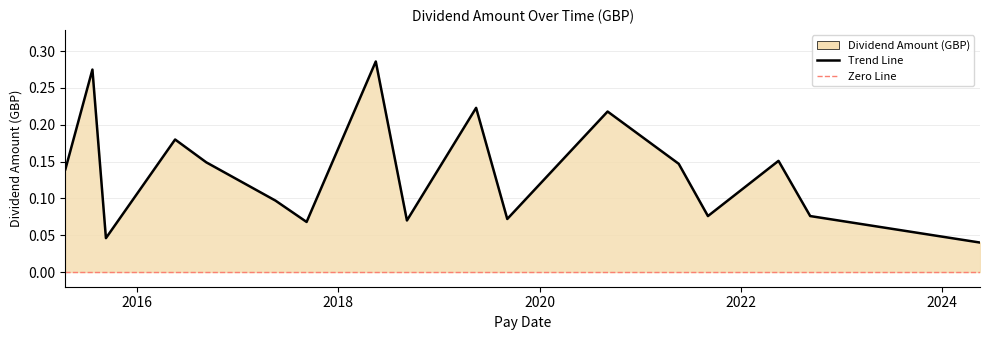

Is this an area chart (filled region under the line)?

Yes